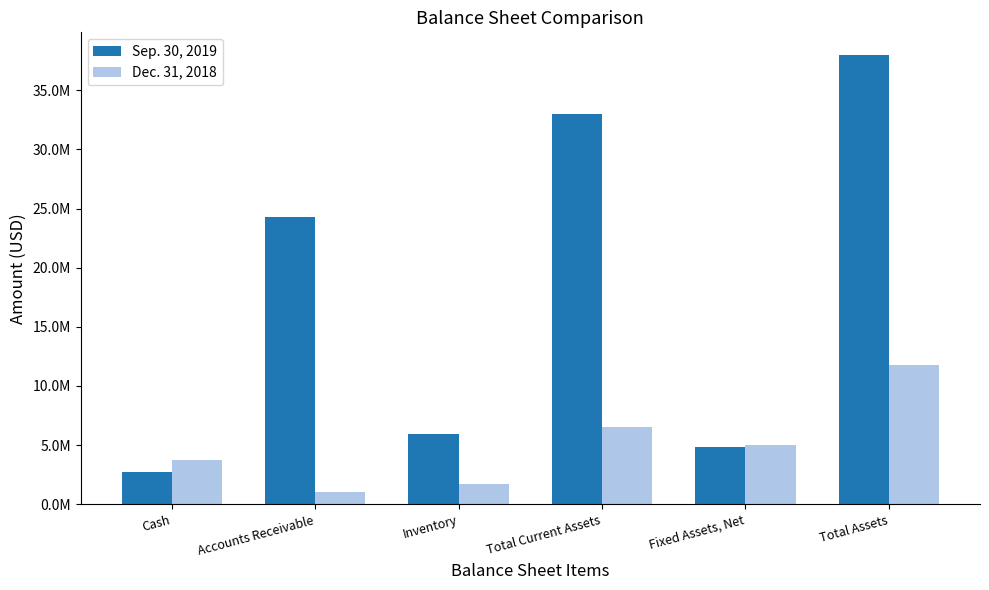

Rank the series at Total Assets from lowest to highest value.

Dec. 31, 2018, Sep. 30, 2019